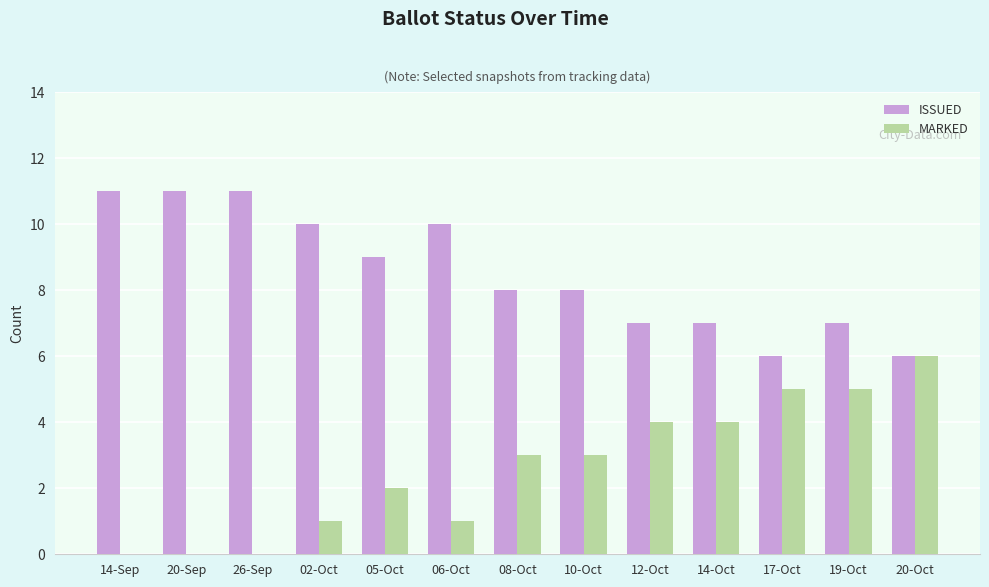

Is it true that MARKED equals 2 at 08-Oct?

False